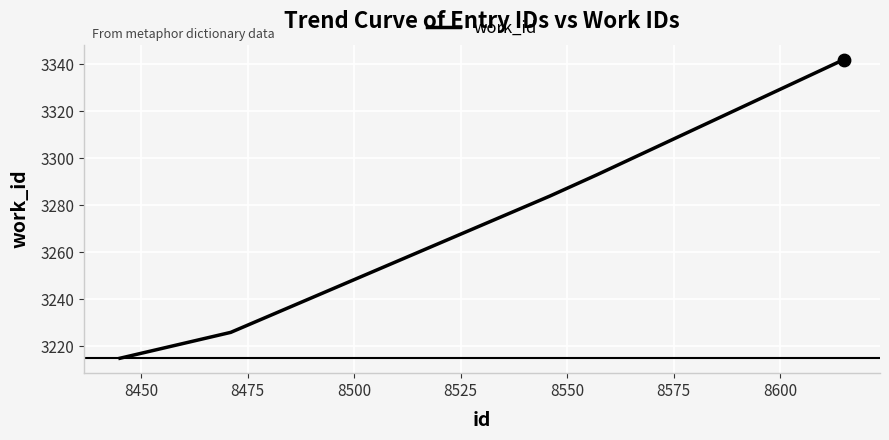

What is the smallest value displayed?

3215